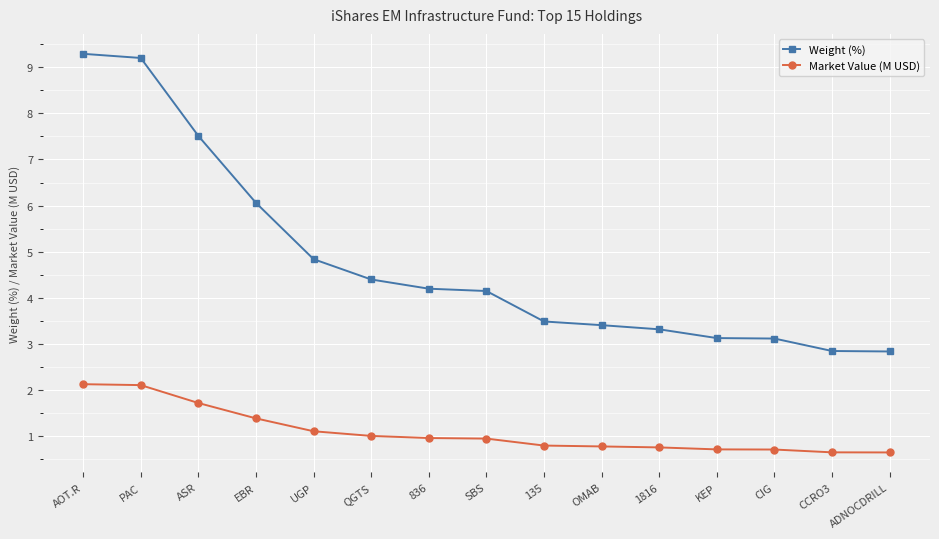

What is the value of the Market Value (M USD) point at the 8th from the left?

1.0